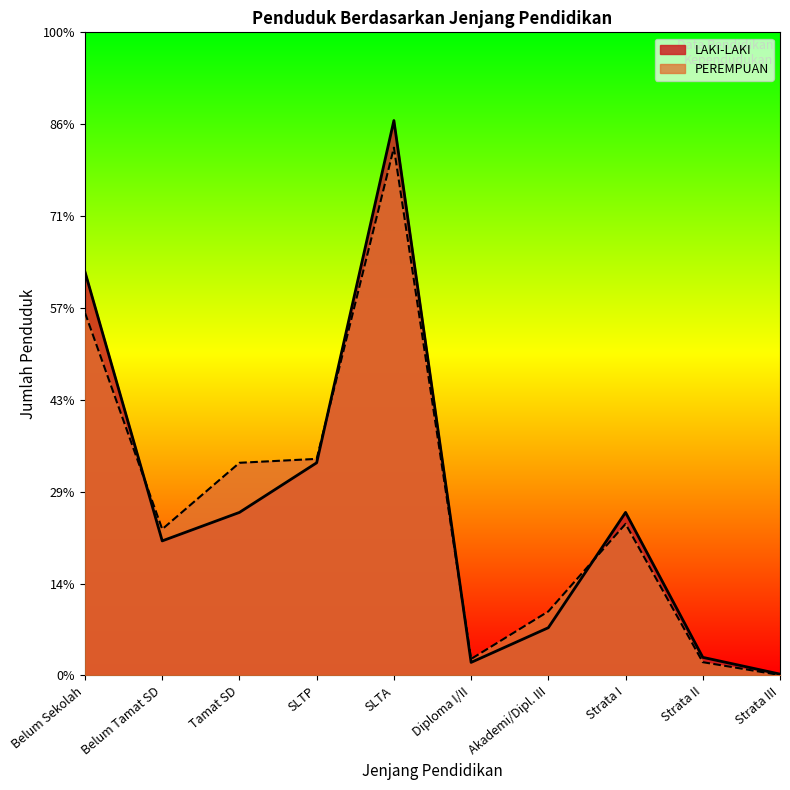

List the series in order of their overall mean, highest first.

LAKI-LAKI, PEREMPUAN